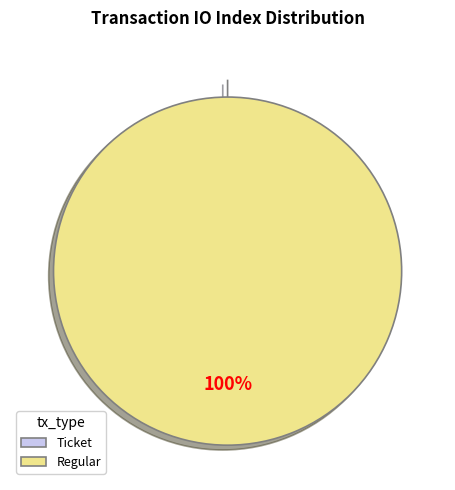

What is the total percentage of Regular and Ticket?

100.0%